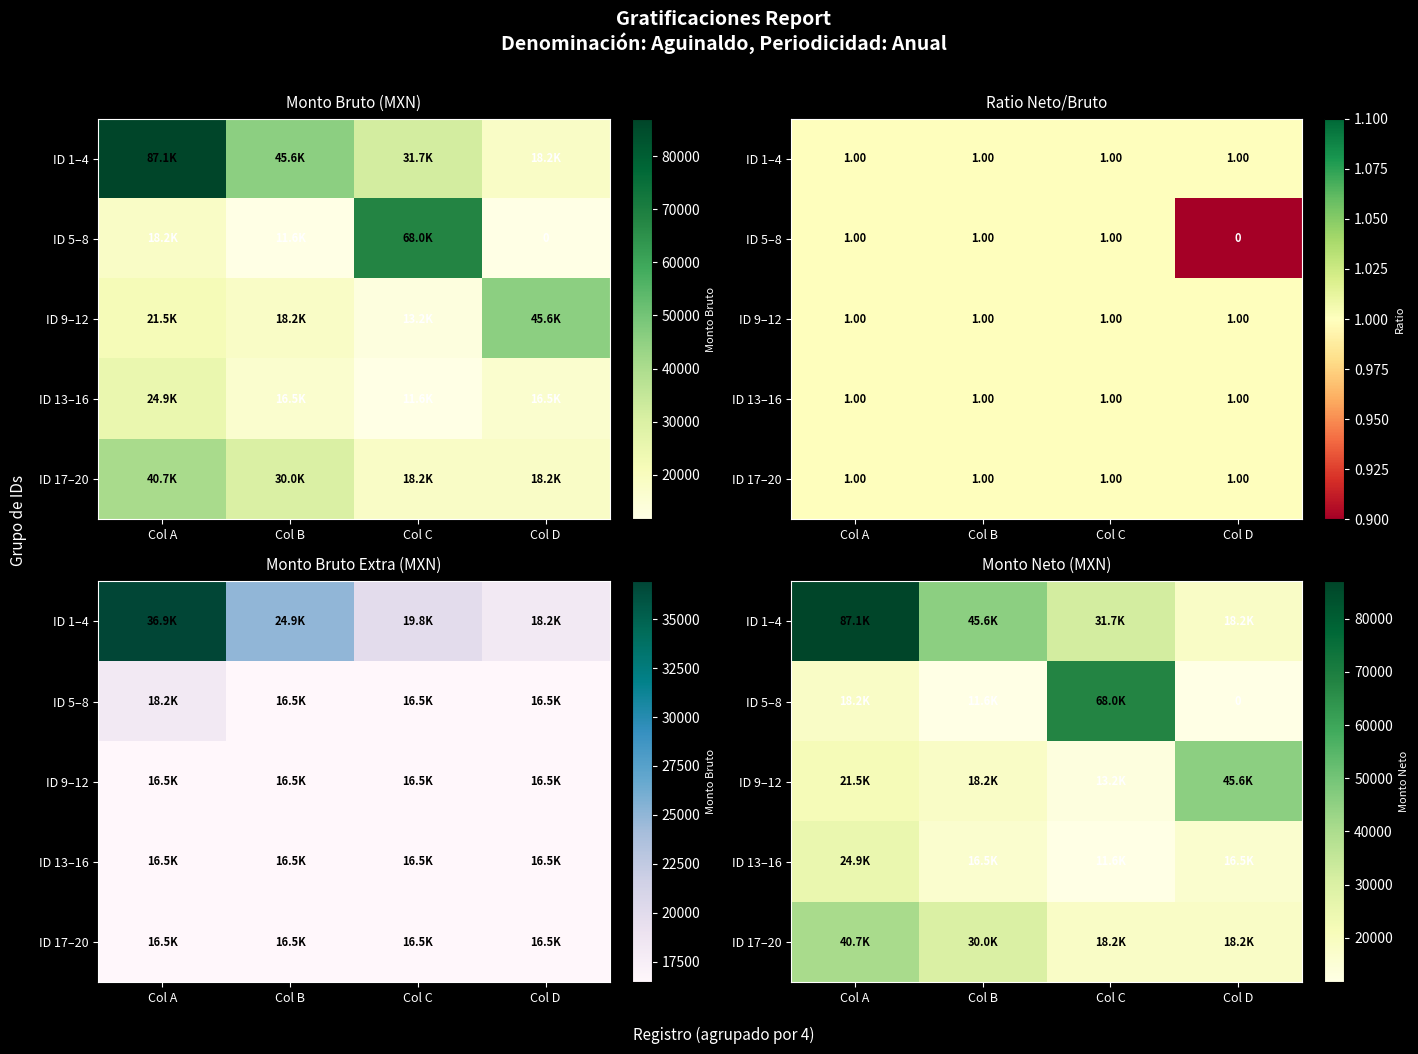

Is the value of ID 17–20 at Col B greater than the value of ID 5–8 at Col C?

No